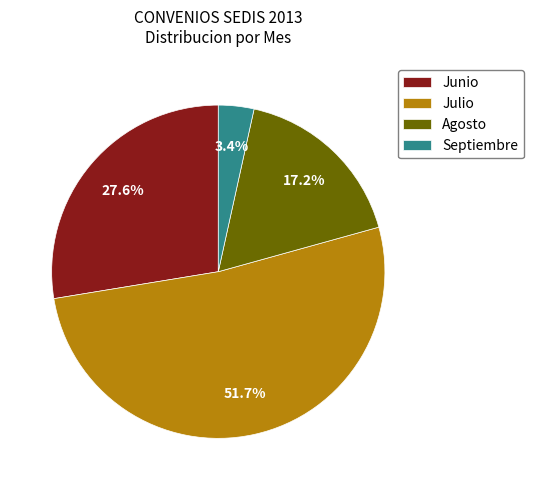

Does Julio account for over 50% of the chart?

Yes